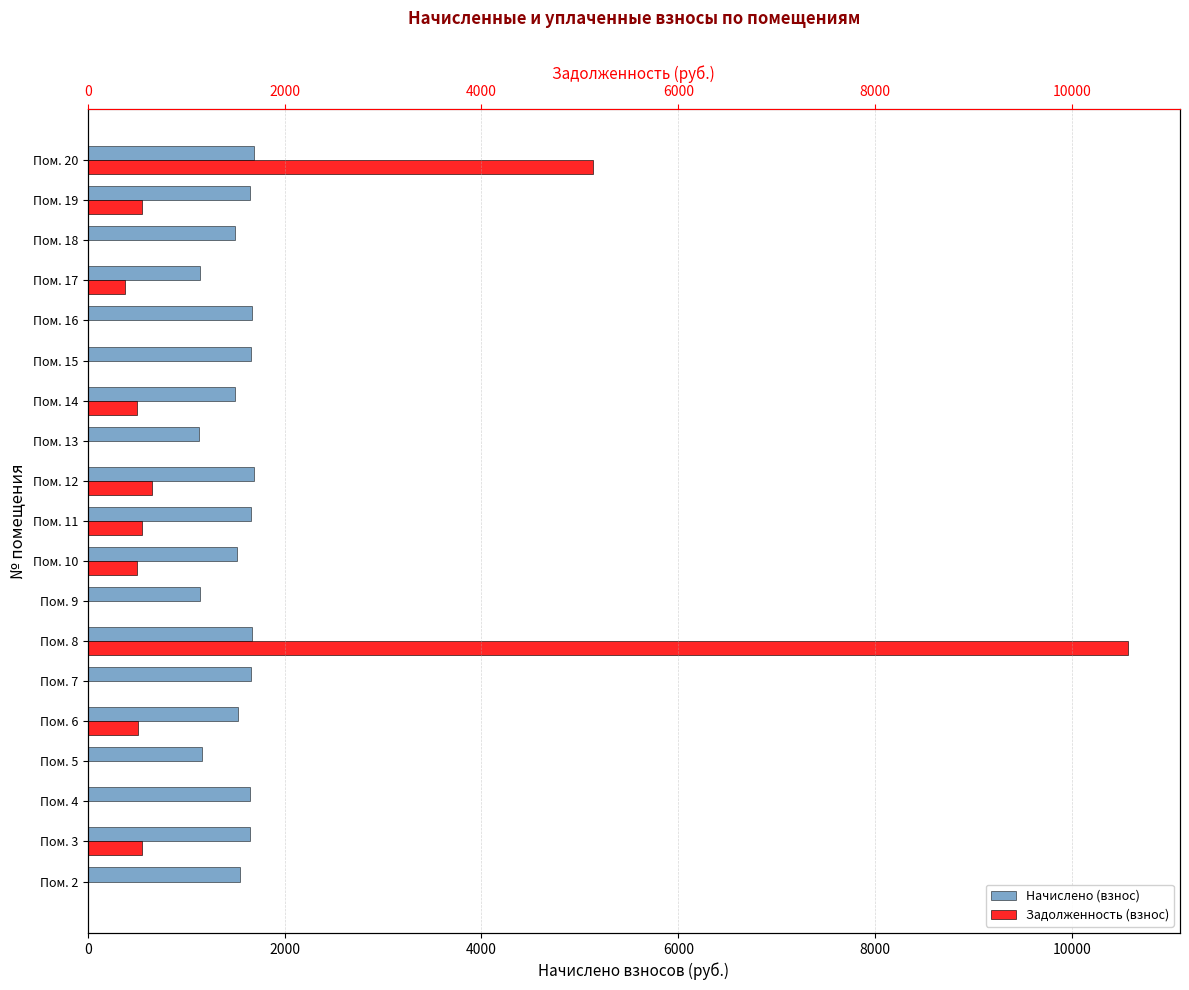

Reading left to right, extract all data points from this chart.

Начислено (взнос): 1544.8	1651.8	1651.8	1157.7	1522.7	1662.8	1670.2	1139.3	1519.0	1659.2	1685.0	1135.6	1500.6	1655.5	1666.5	1139.3	1500.6	1651.8	1685.0
Задолженность (взнос): 0.0	550.6	0.0	0.0	507.6	0.0	10568.1	0.0	506.4	553.0	655.0	0.0	500.2	0.0	0.0	379.8	0.0	550.6	5131.5